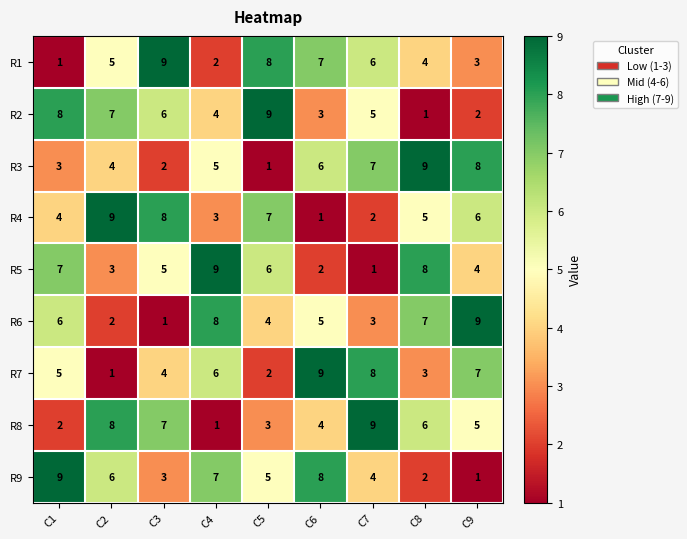

What is the difference between the second highest and second lowest values in the R1 series?

6